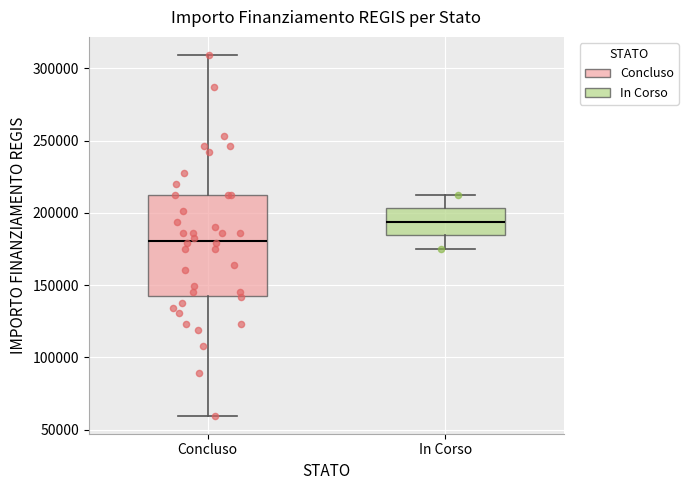

Which box is the tallest, from its lower edge to its upper edge?

Concluso